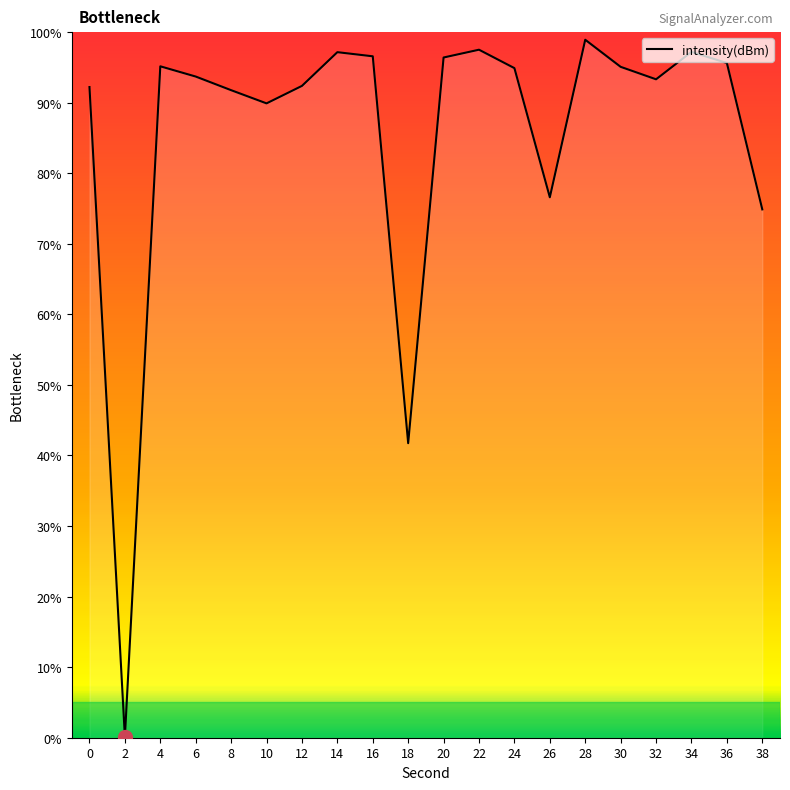

Approximately how many times larger is the value at 14 compared to 16?

1.0